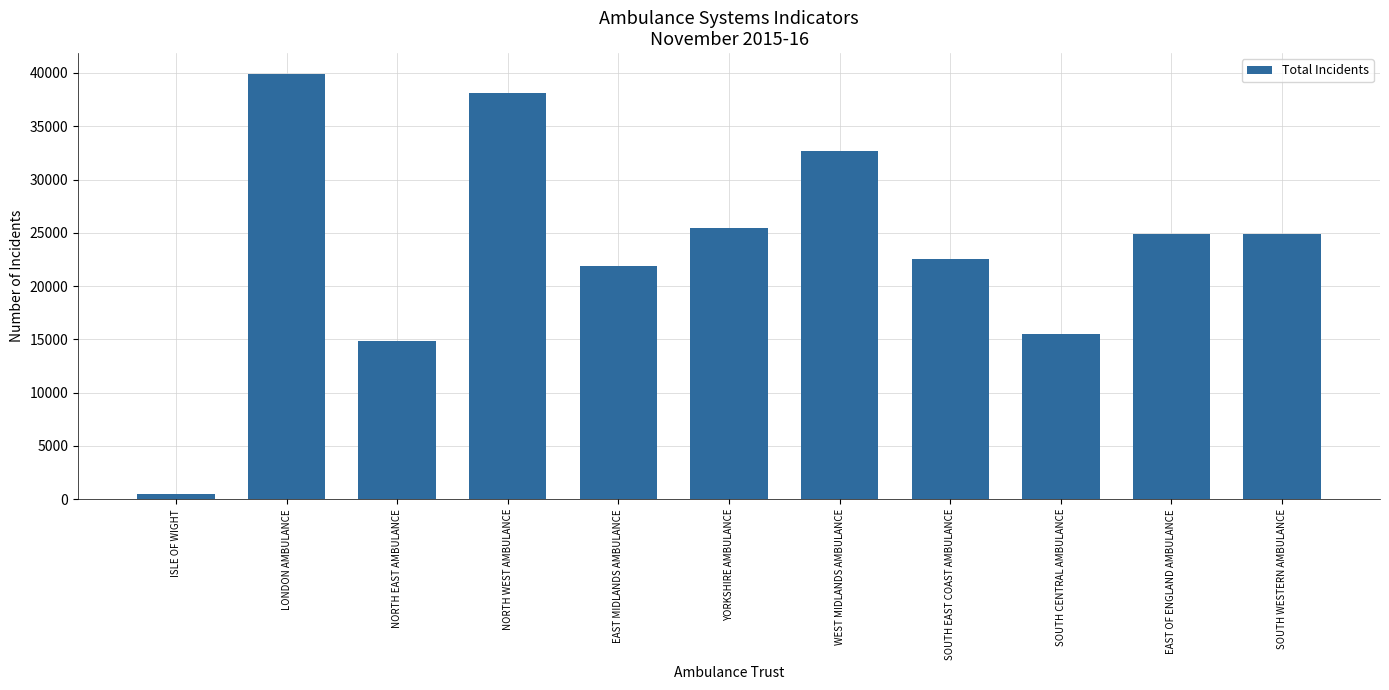

What is the difference between the maximum and second lowest values?

25038